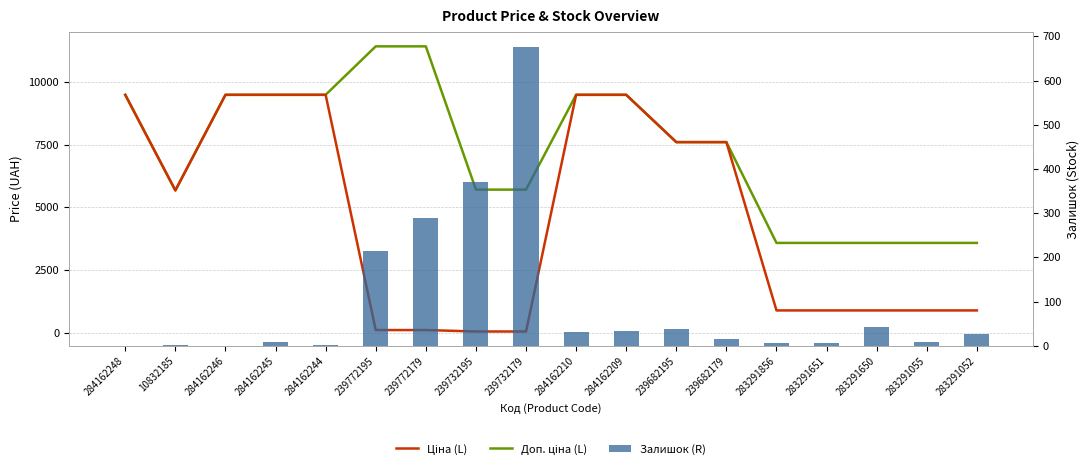

List the series in order of their peak value, lowest first.

Залишок (R), Ціна (L), Доп. ціна (L)